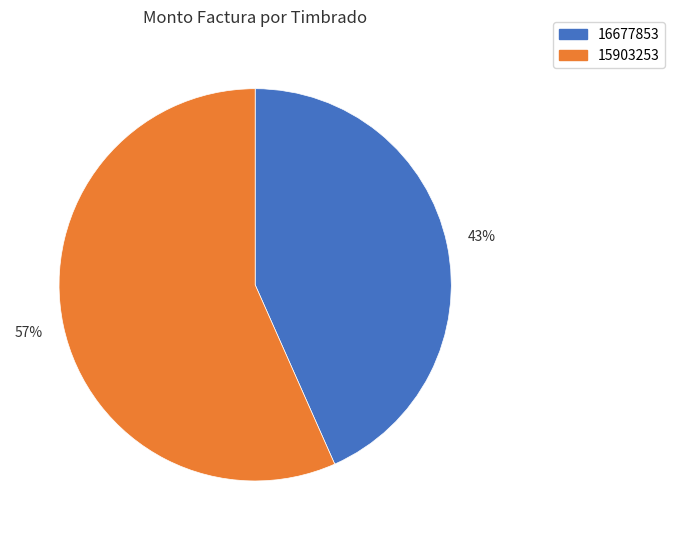

Combined, do 16677853 and 15903253 account for over 50%?

Yes